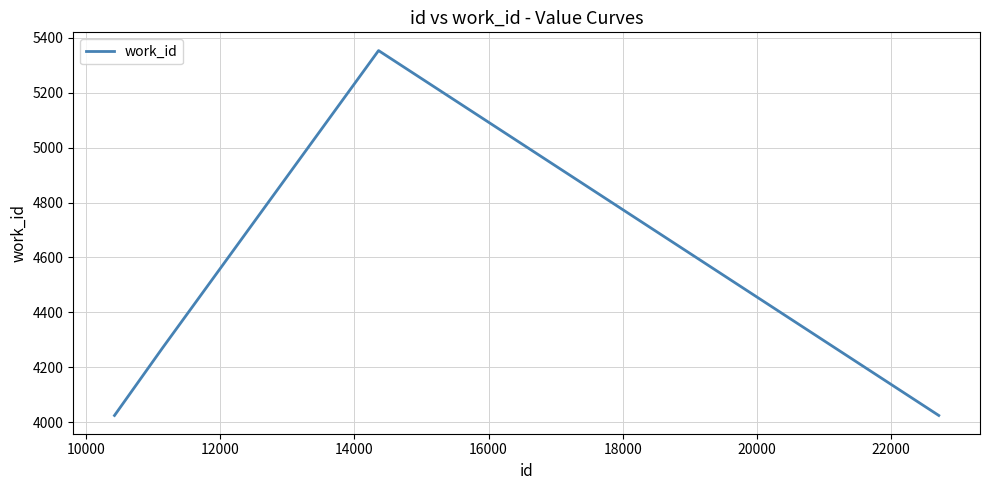

Count the values in the range 4024 to 5354.

4